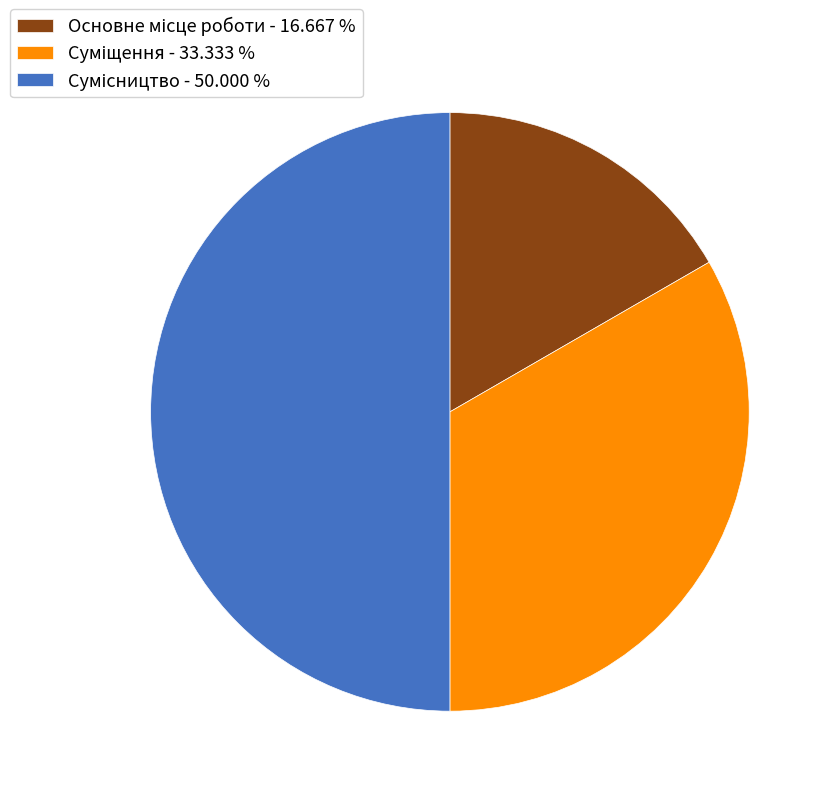

The Суміщення slice represents 46% of the pie. True or false?

False